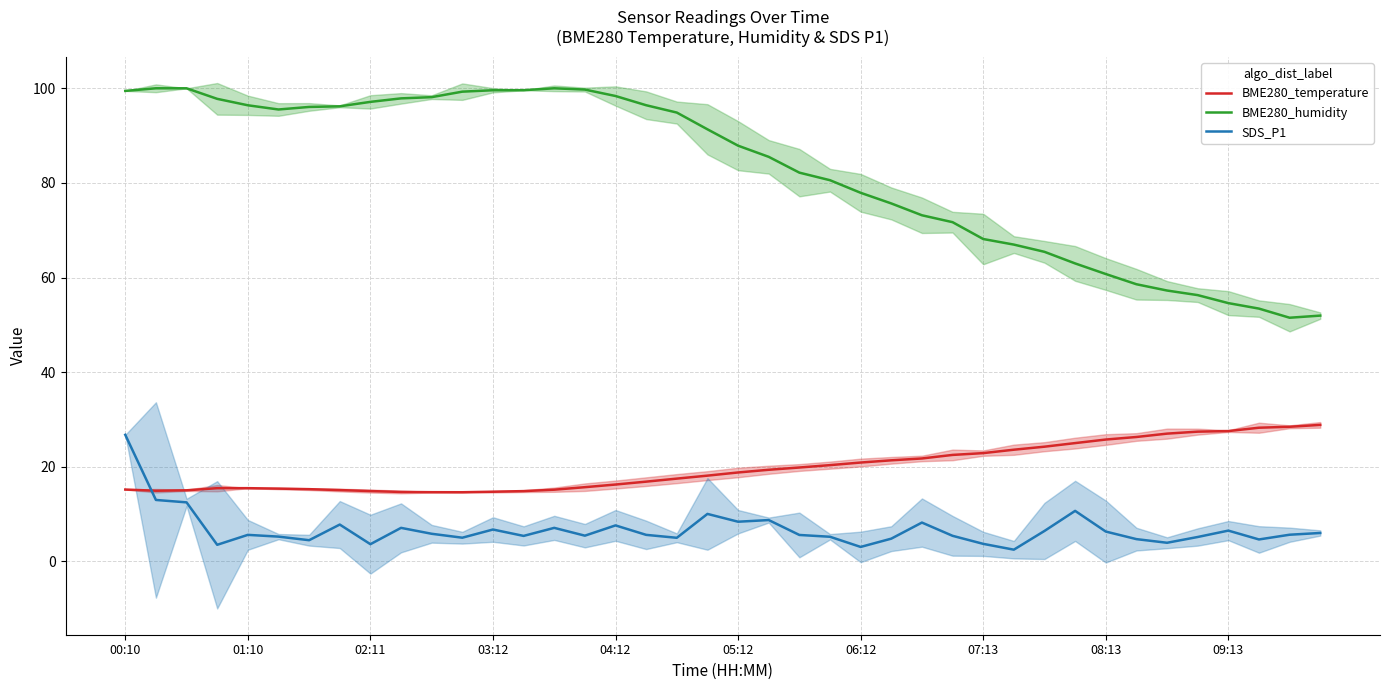

After their last crossing, which series has the higher values: BME280_temperature or SDS_P1?

BME280_temperature